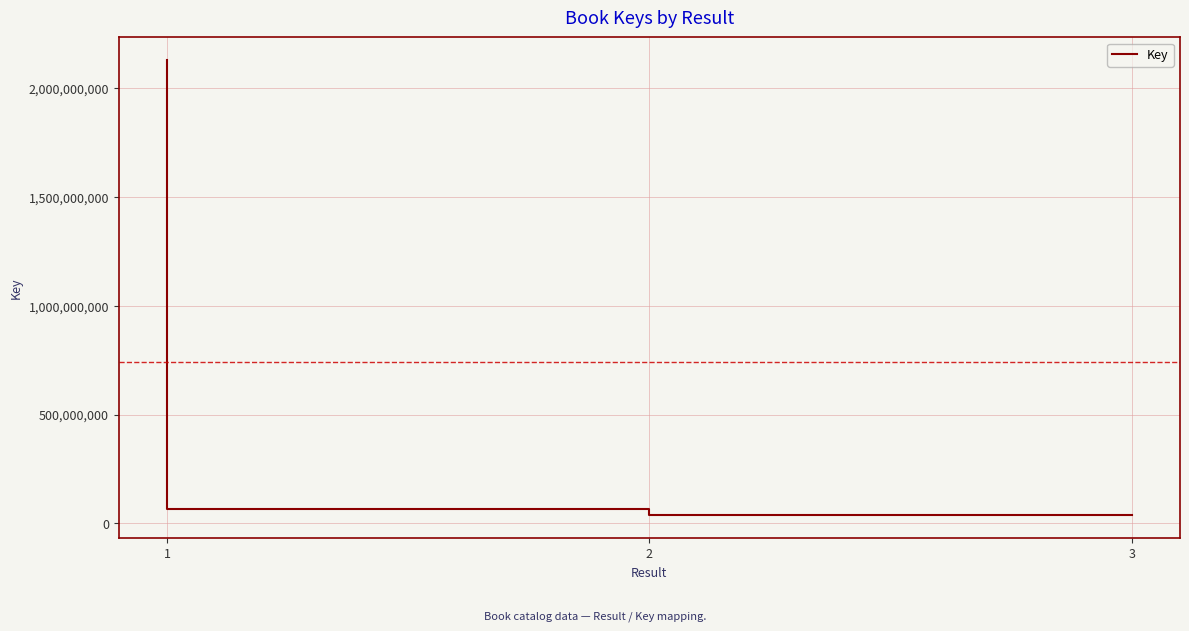

How many values are below 64563133?

1